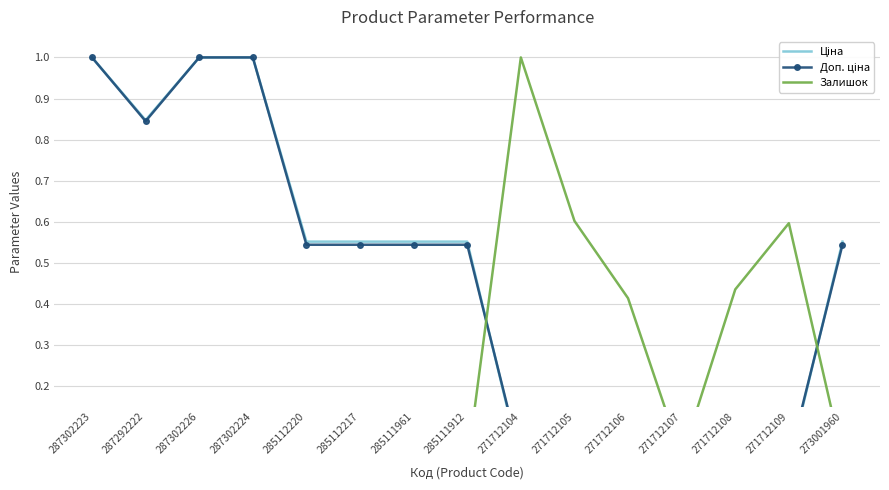

Between which two adjacent categories do Доп. ціна and Ціна first intersect?

285111912 and 271712104